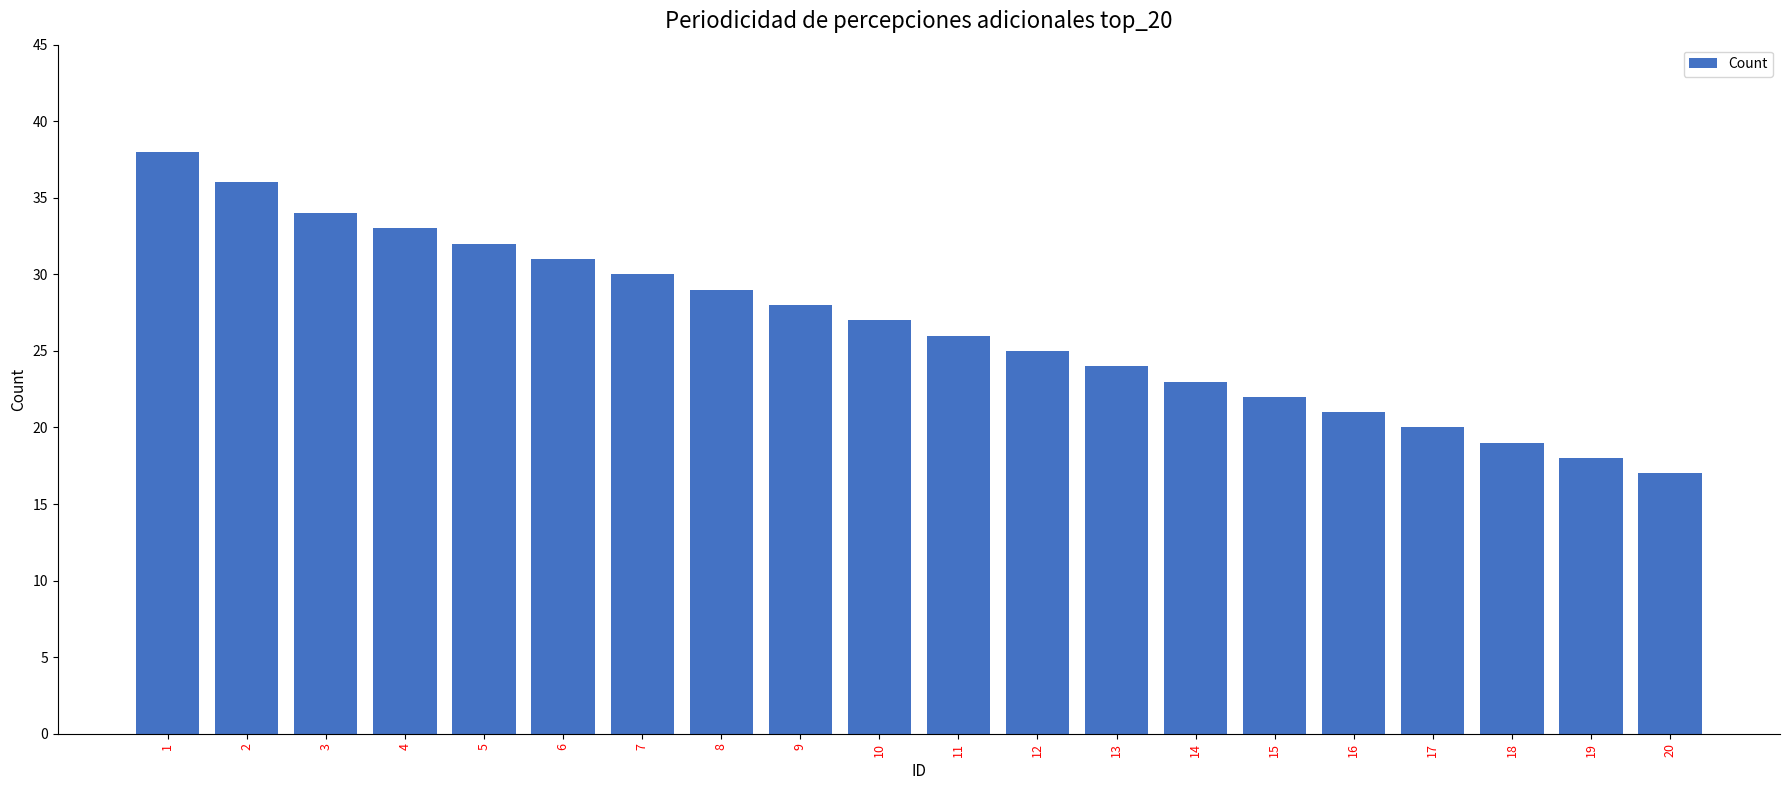

Between 20 and 18, which is larger?

18